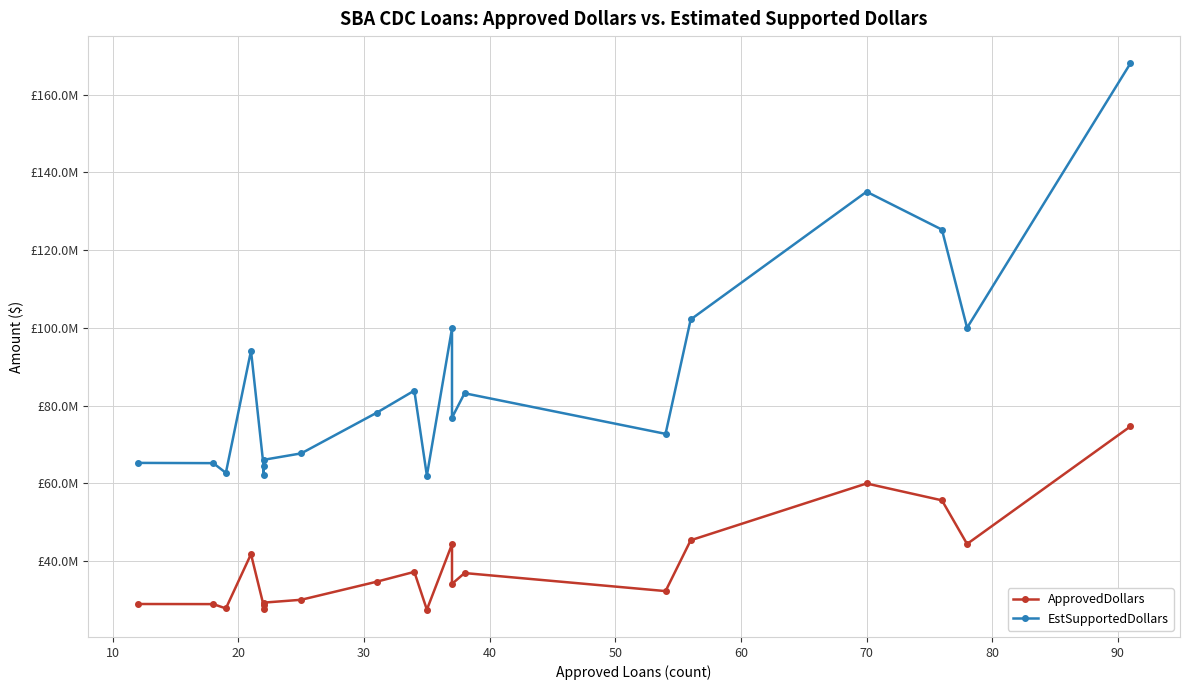

What is the minimum value shown in the chart?

27566000